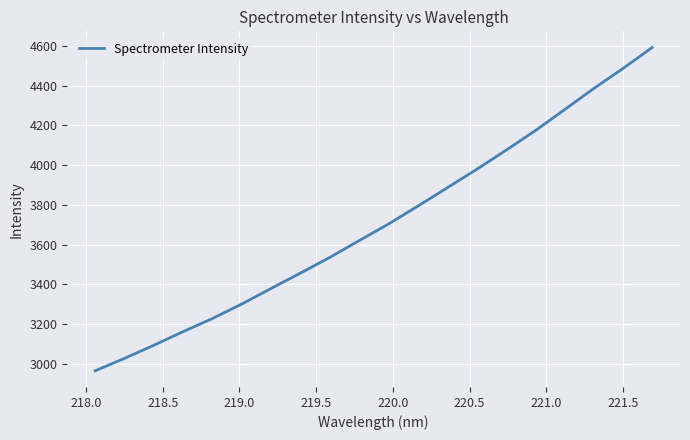

What is the difference between the second highest and second lowest values?

1459.2